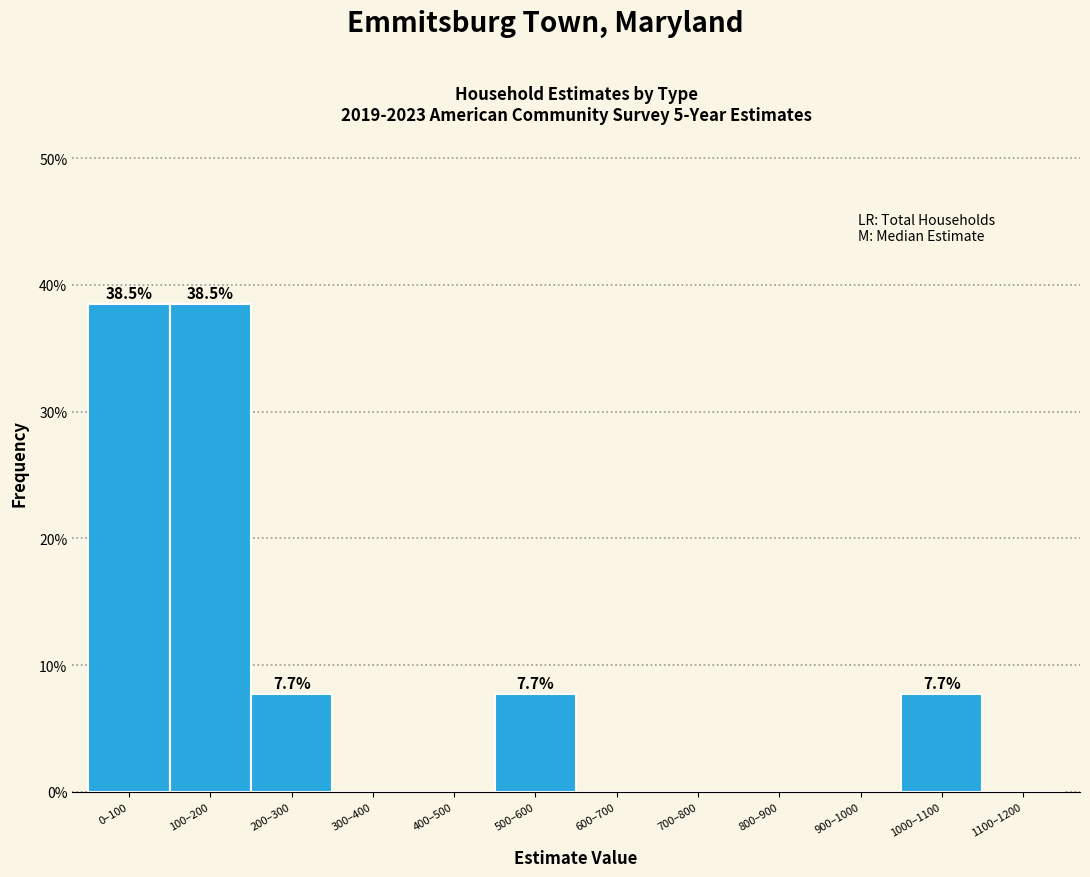

Reading left to right, what are all the values shown in this chart?

0–100=38.5	100–200=38.5	200–300=7.7	300–400=0.0	400–500=0.0	500–600=7.7	600–700=0.0	700–800=0.0	800–900=0.0	900–1000=0.0	1000–1100=7.7	1100–1200=0.0